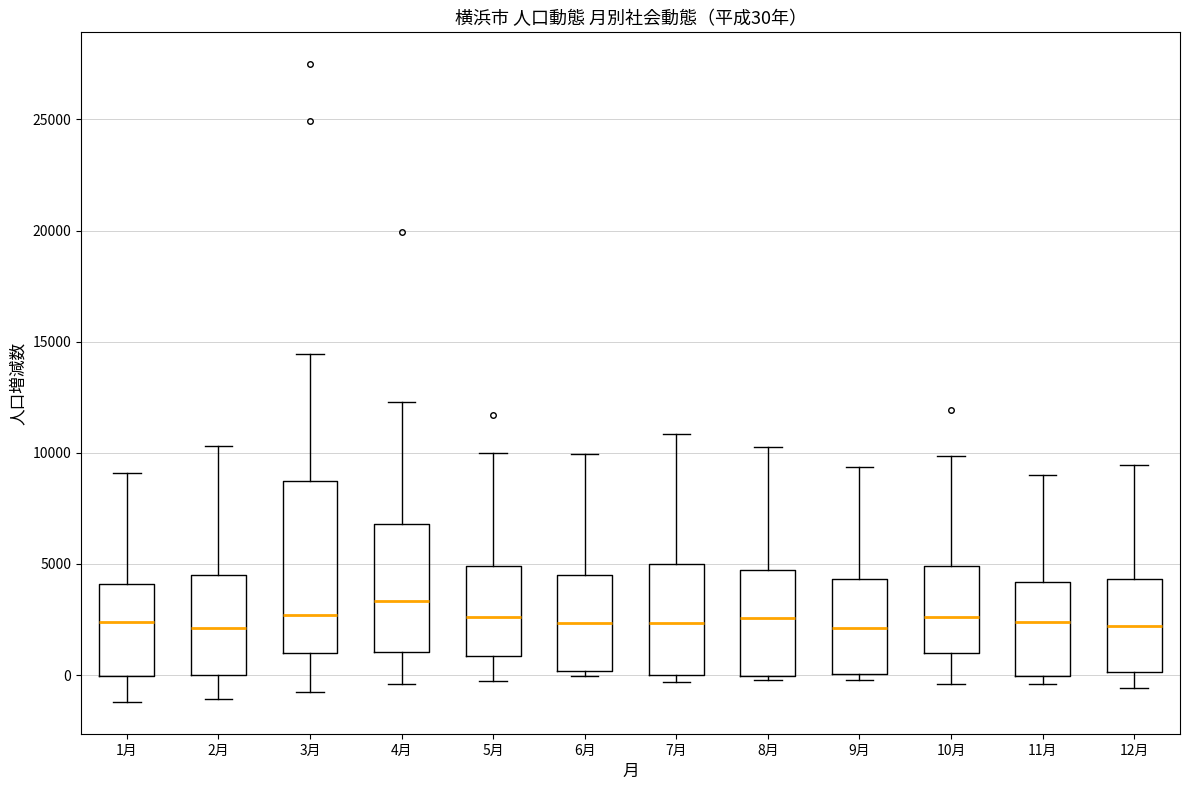

Comparing the boxes themselves (not the whiskers), which one is the tallest?

3月